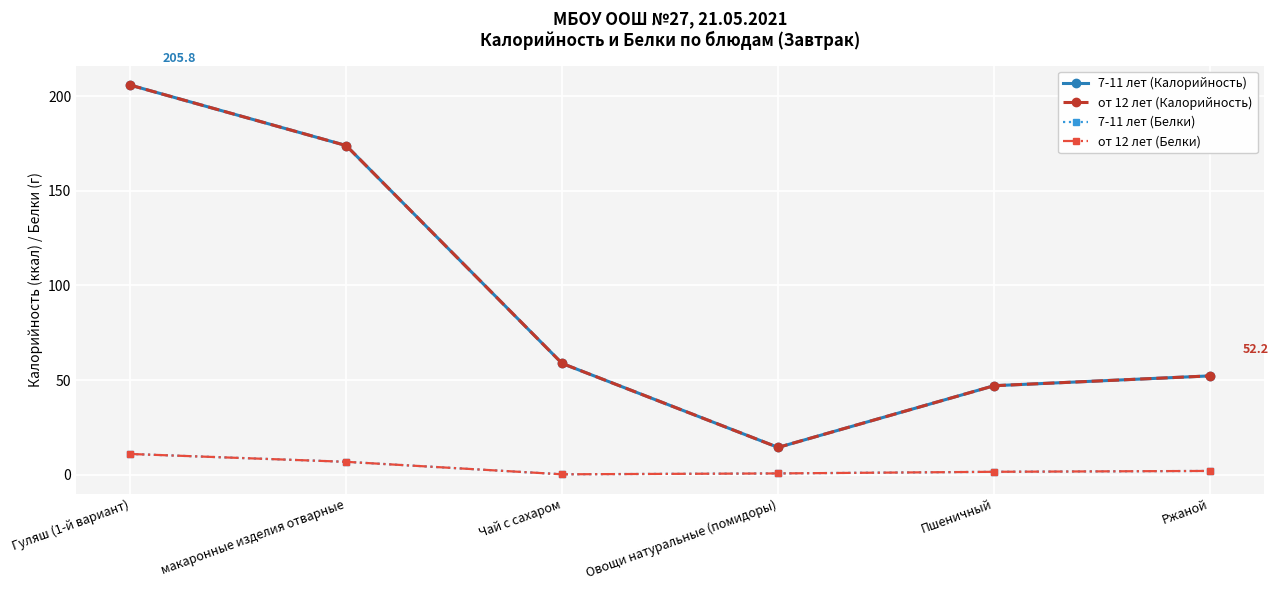

List the labels in order of 7-11 лет (Белки) value, smallest first.

Чай с сахаром, Овощи натуральные (помидоры), Пшеничный, Ржаной, макаронные изделия отварные, Гуляш (1-й вариант)